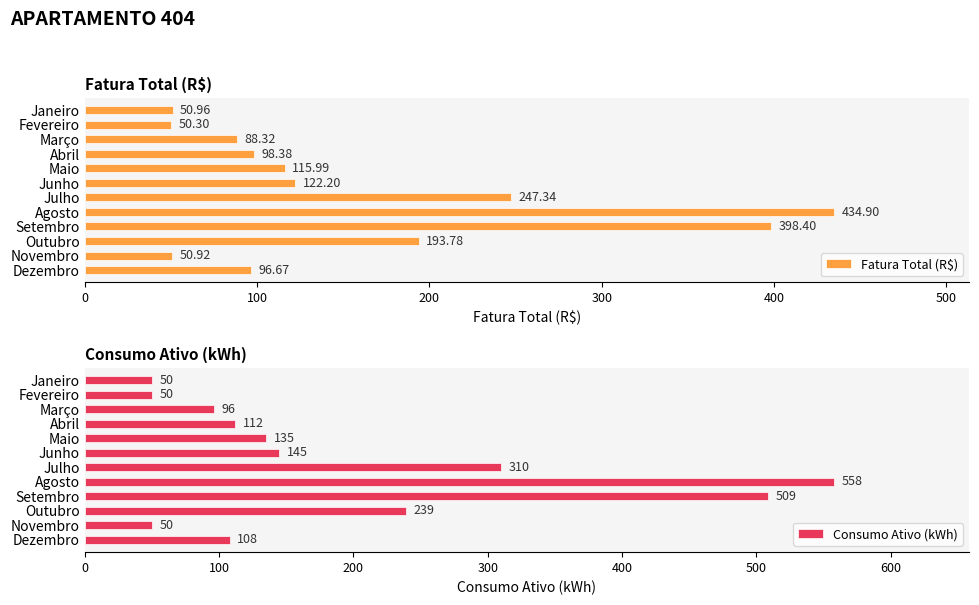

How many bars are there in total?

24